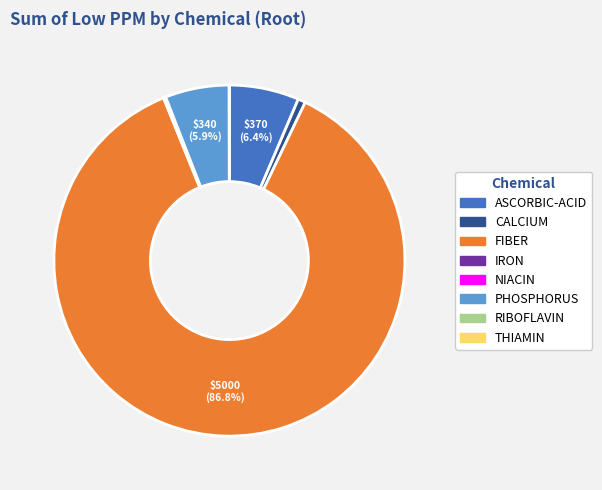

What percentage is NOT represented by ASCORBIC-ACID?

93.6%